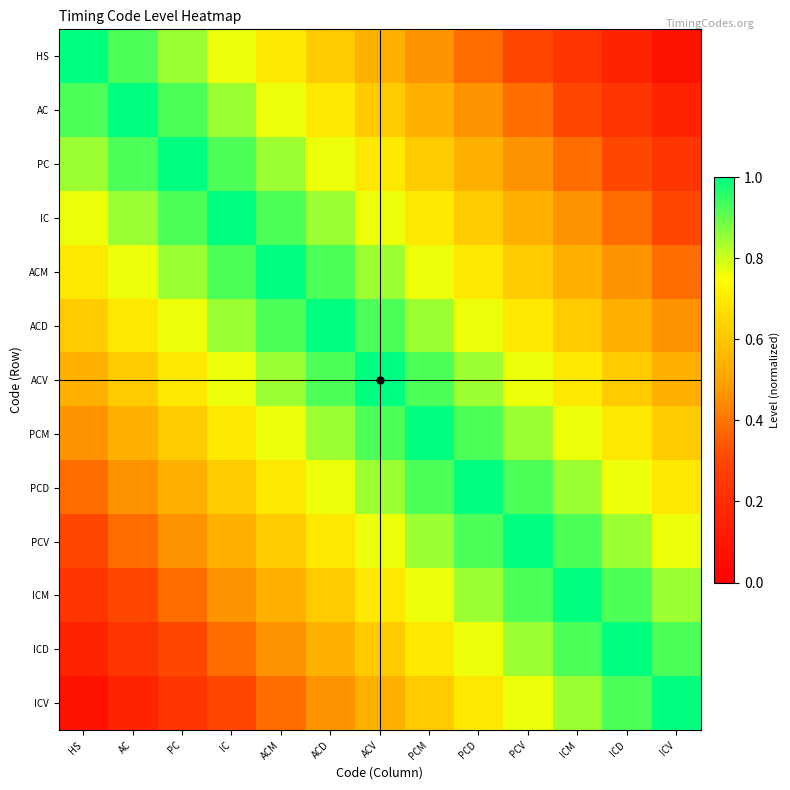

What is the difference between the highest and lowest values at HS?

0.9